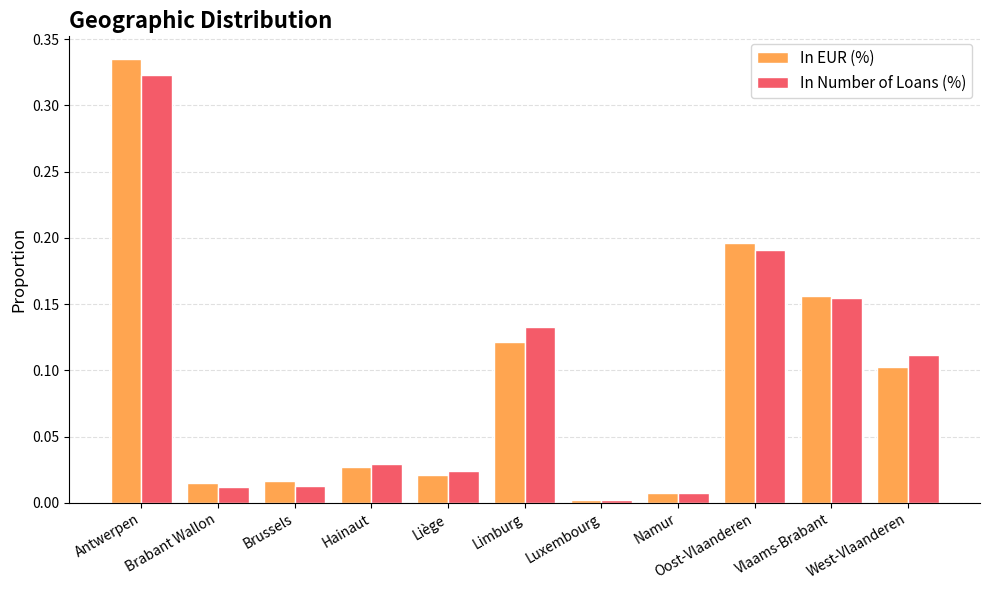

At which category does the chart reach its minimum across all series?

Luxembourg